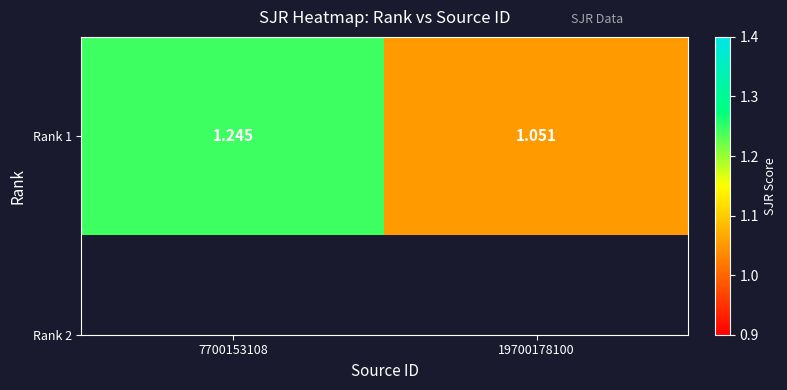

Count the values in the range 1 to 2.

2